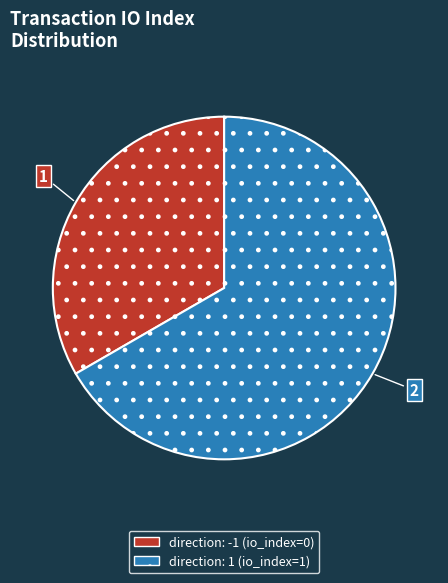

True or false: direction: -1 accounts for 7% of the total.

False